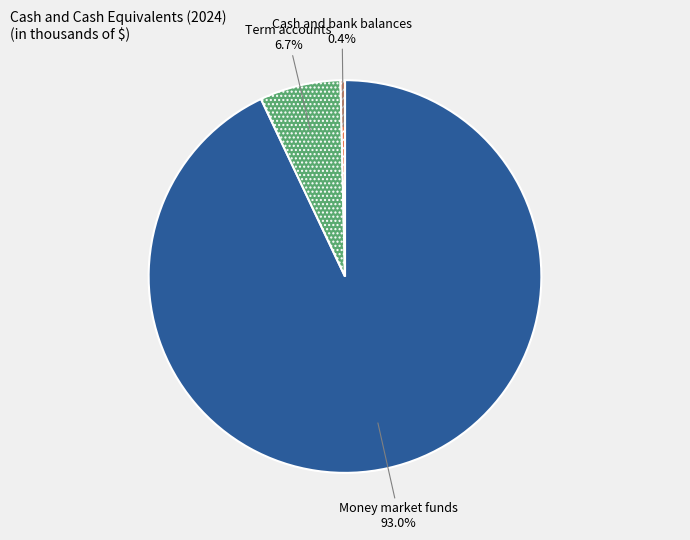

Is there any slice that represents more than half of the pie?

Yes